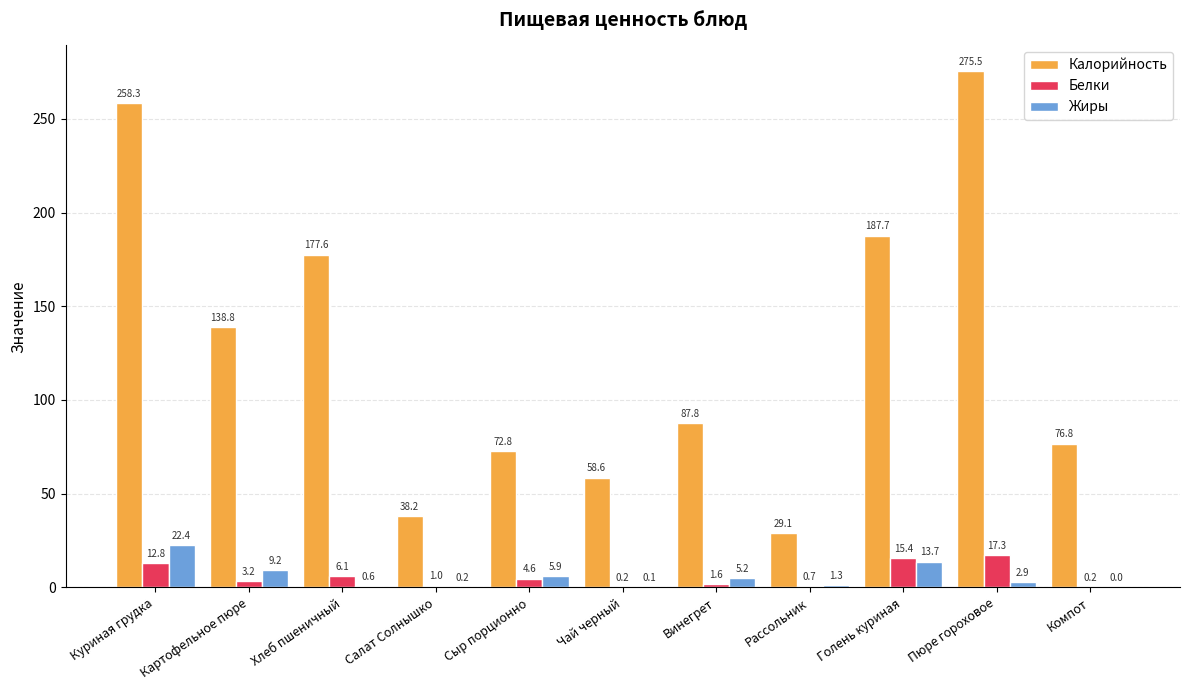

At which label does Калорийность reach its peak?

Пюре гороховое